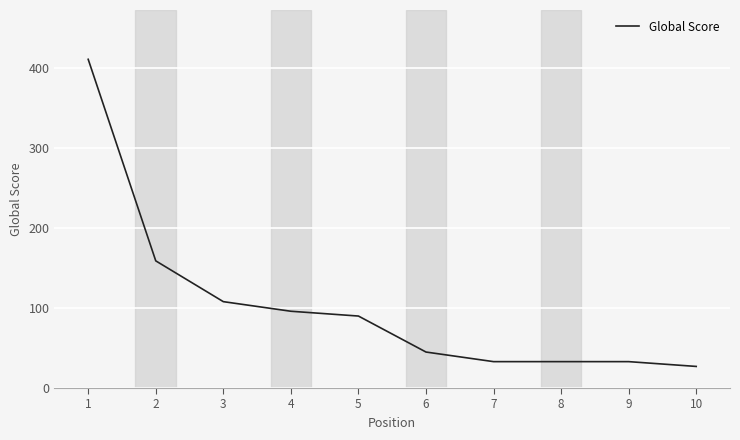

At which category does the chart reach its minimum across all series?

10